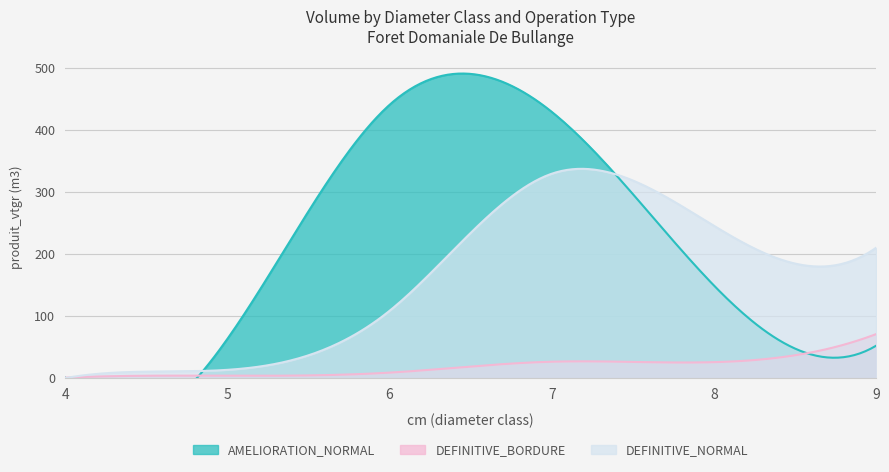

The AMELIORATION_NORMAL series shows 0.8 at 4. True or false?

True